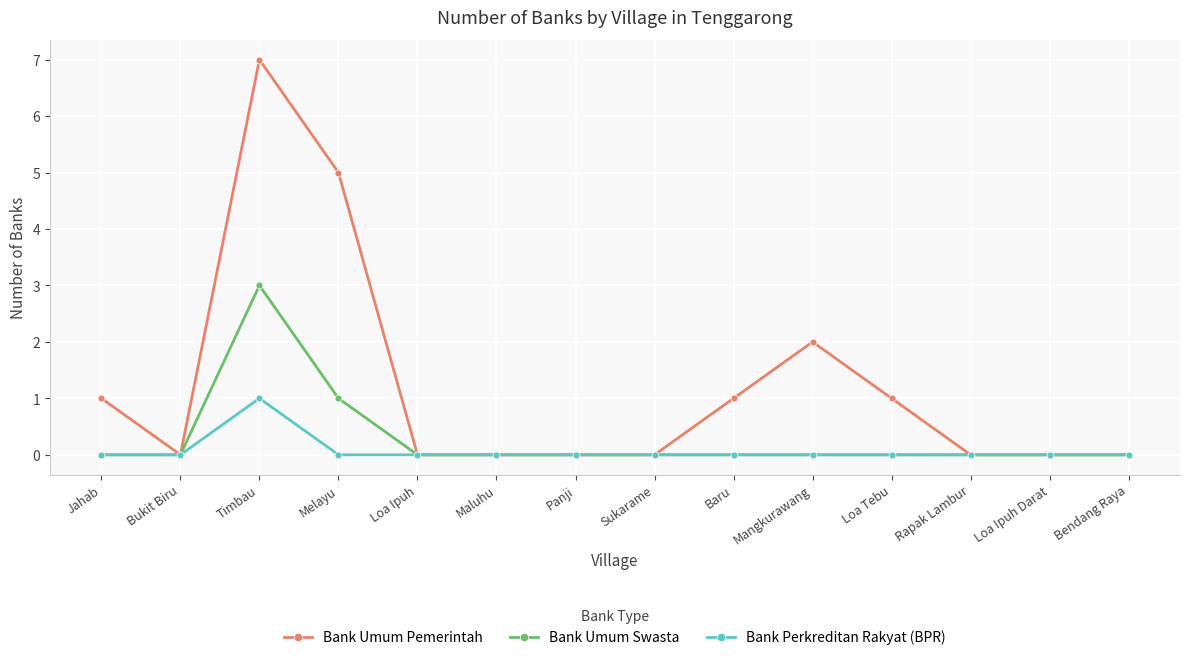

At how many categories does at least one series exceed 4?

2